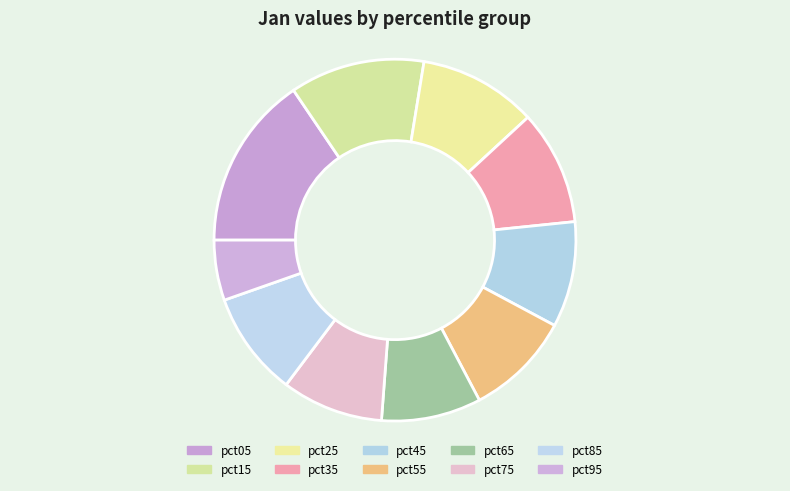

Which slice is the largest?

pct05